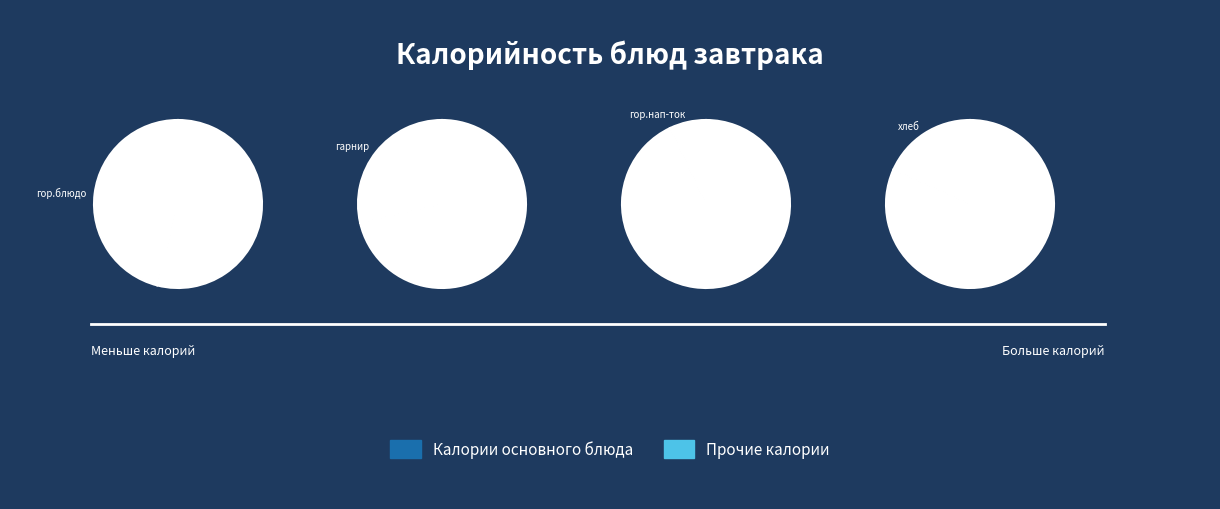

True or false: гор.нап-ток accounts for 7% of the total.

True